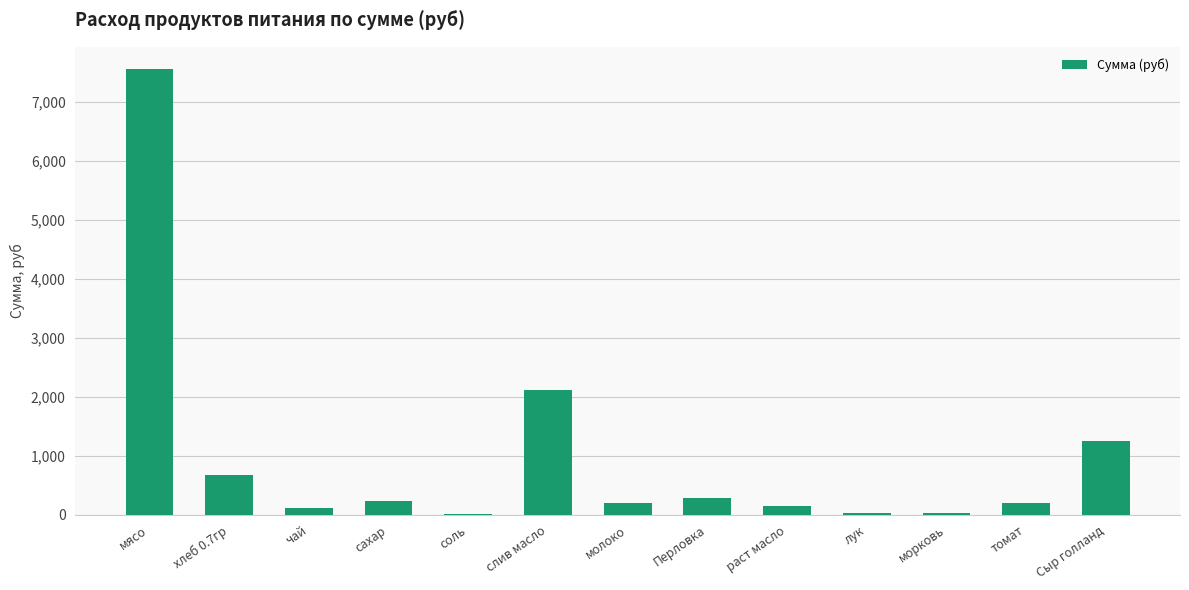

Is it true that the value at чай is 120.0?

True